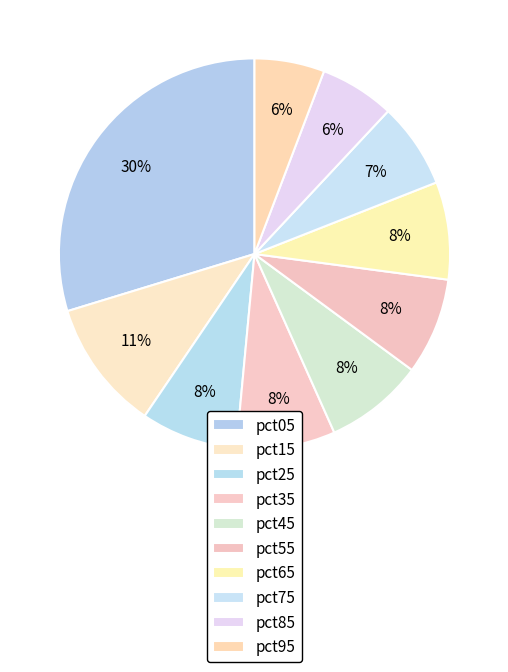

What is the total percentage of pct45 and pct35?

16.4%